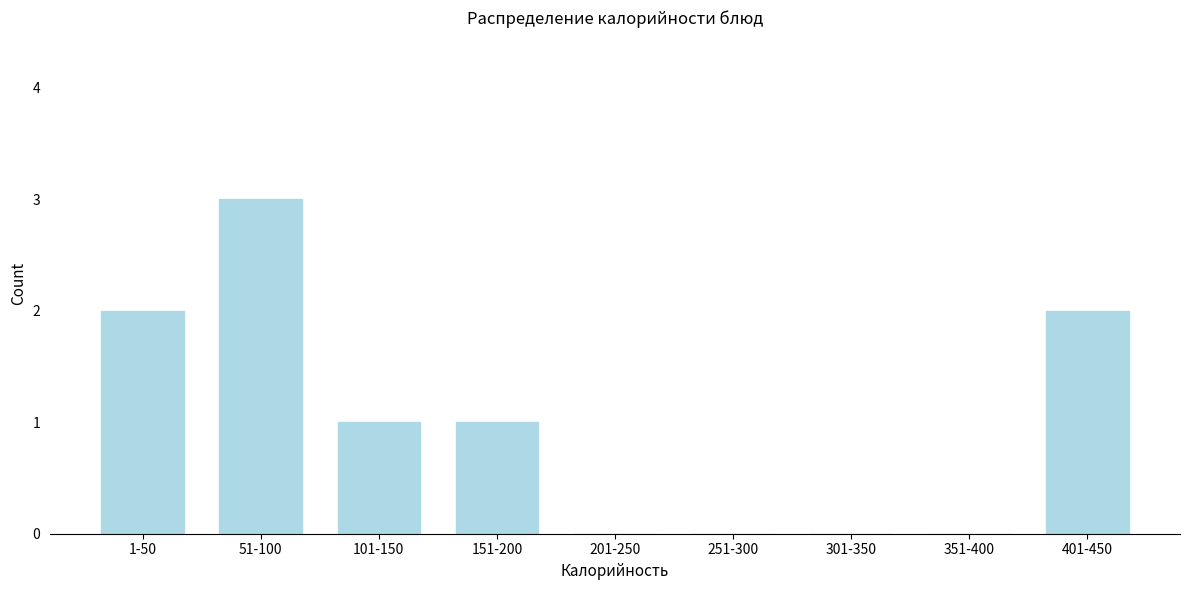

Reading left to right, transcribe all the data shown in this chart.

1-50=2	51-100=3	101-150=1	151-200=1	201-250=0	251-300=0	301-350=0	351-400=0	401-450=2